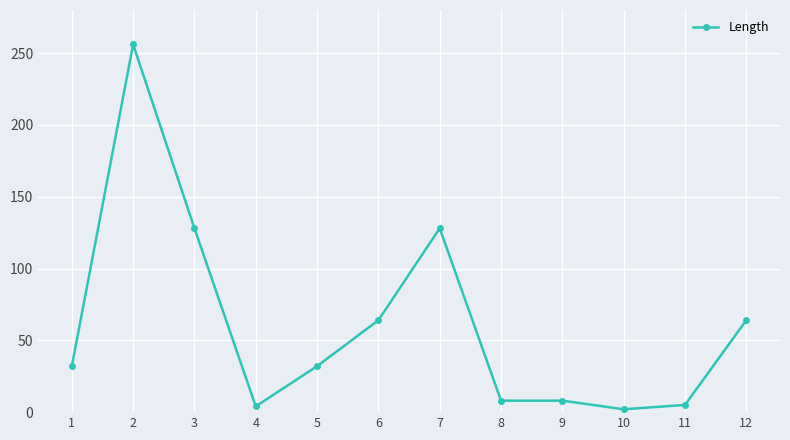

What is the greatest value displayed?

256